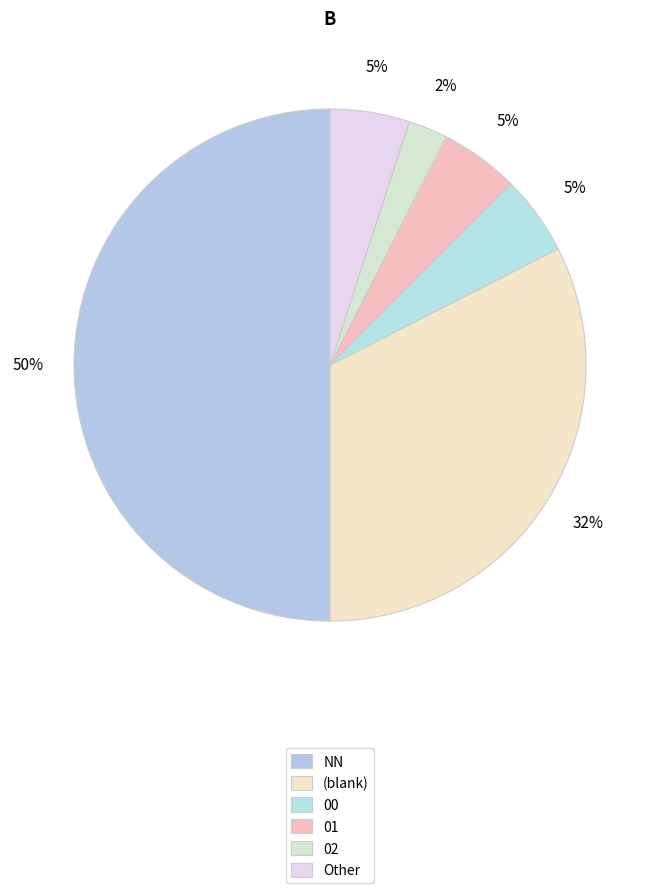

How many slices are in this pie chart?

6